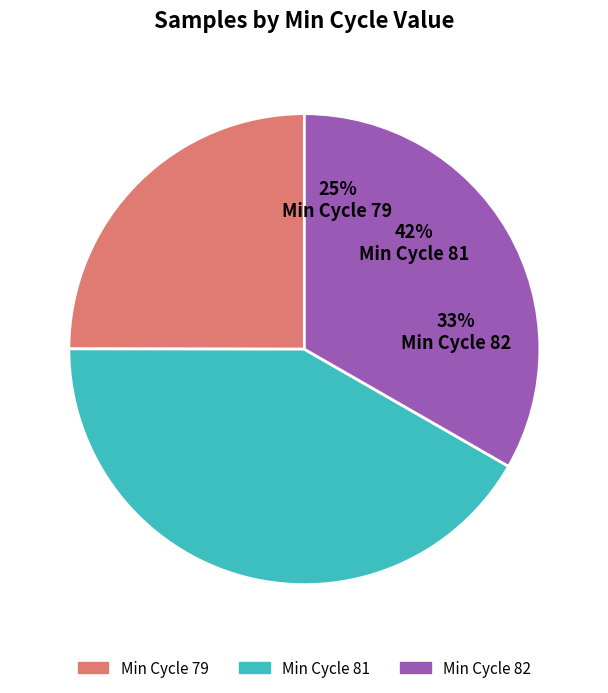

True or false: 79 accounts for 1% of the total.

False